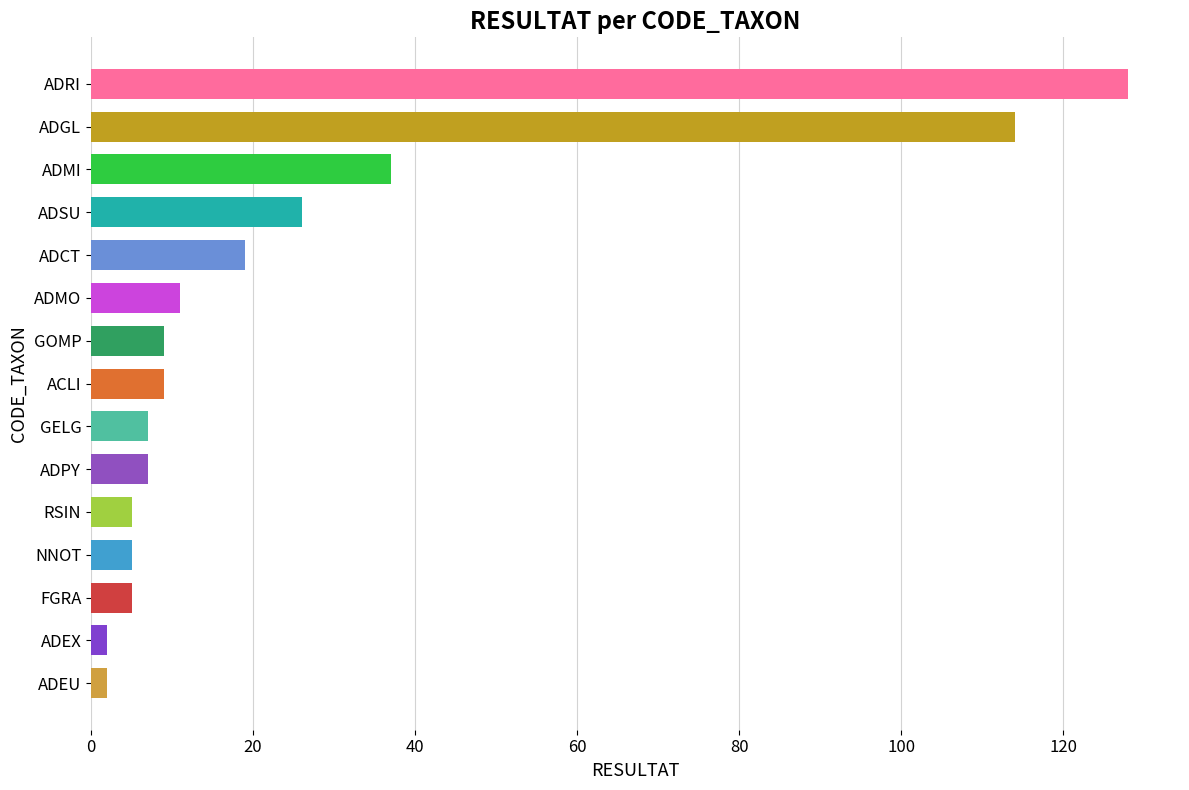

Reading bottom to top, list all the values displayed in this chart.

ADEU=2	ADEX=2	FGRA=5	NNOT=5	RSIN=5	ADPY=7	GELG=7	ACLI=9	GOMP=9	ADMO=11	ADCT=19	ADSU=26	ADMI=37	ADGL=114	ADRI=128